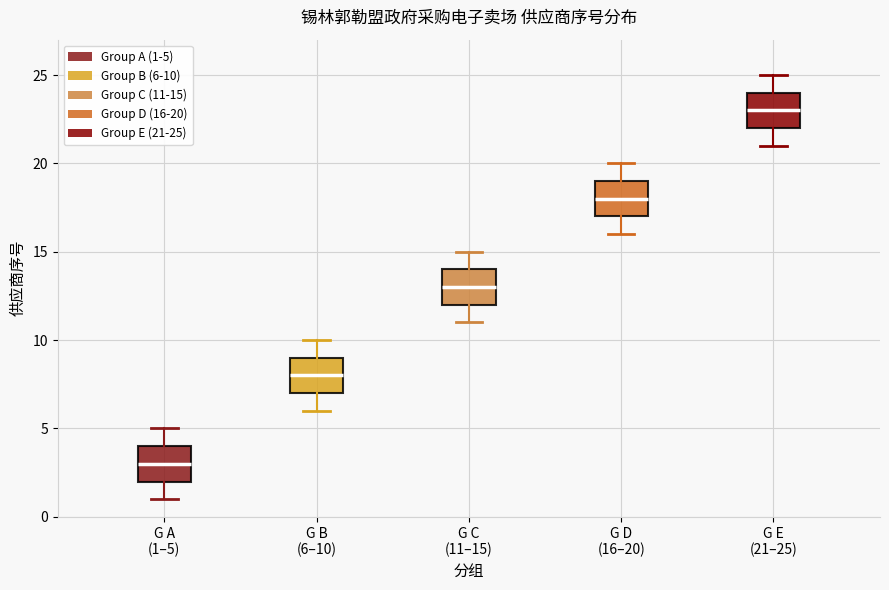

Which box's median line is the highest?

G E (21–25)